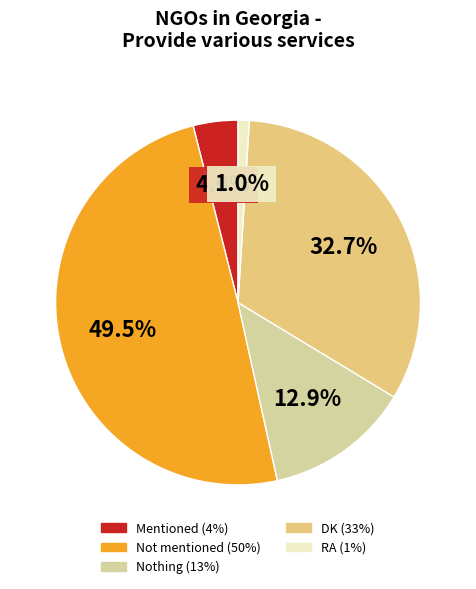

Is it true that DK is 33% of the pie?

True